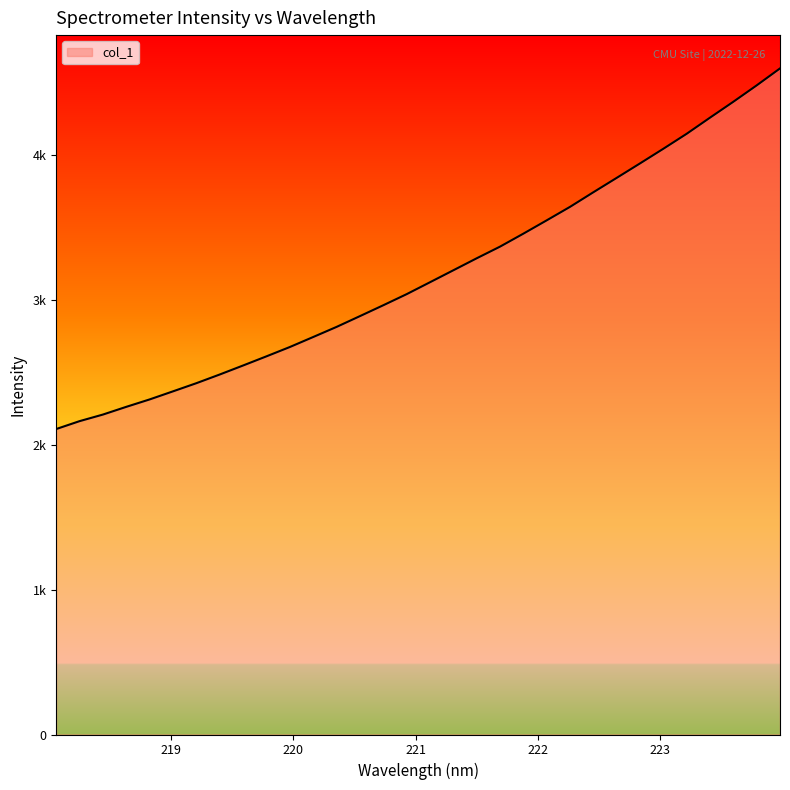

What is the sum of all values?

101627.7